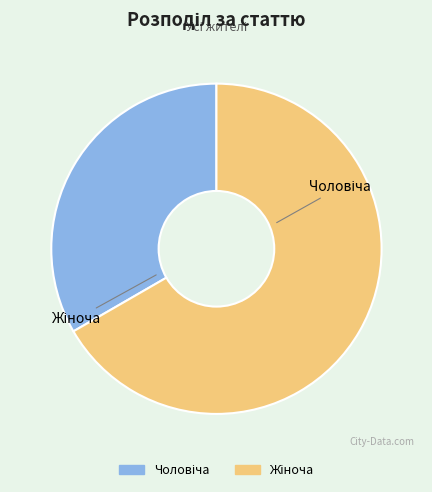

What is the majority slice?

Жіноча